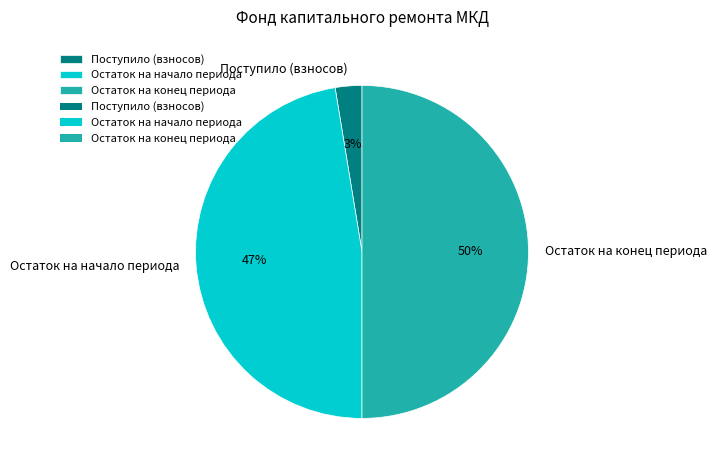

True or false: Остаток на начало периода accounts for 47% of the total.

True